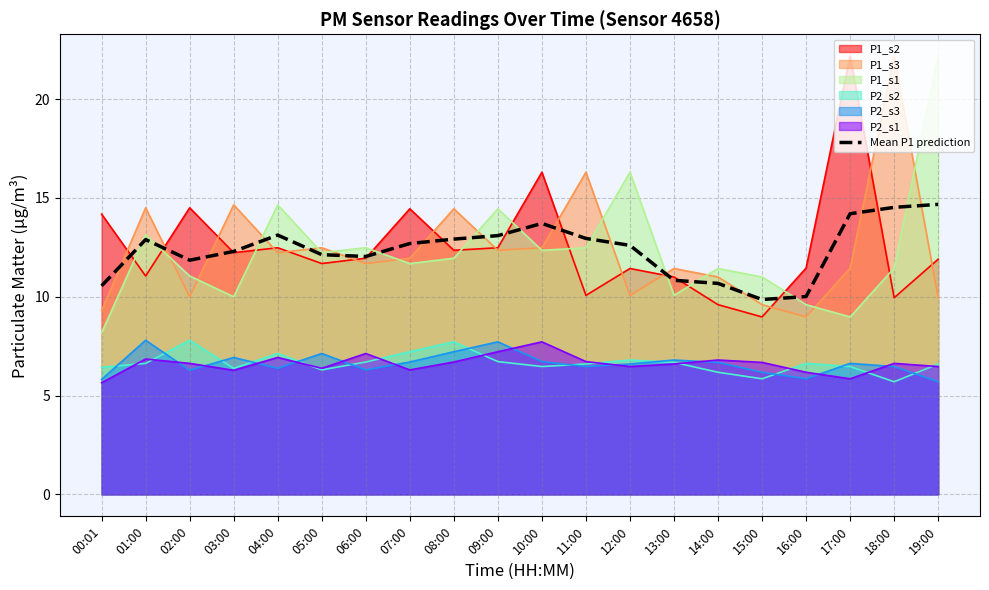

What is the minimum value for Mean P1 prediction?

9.9